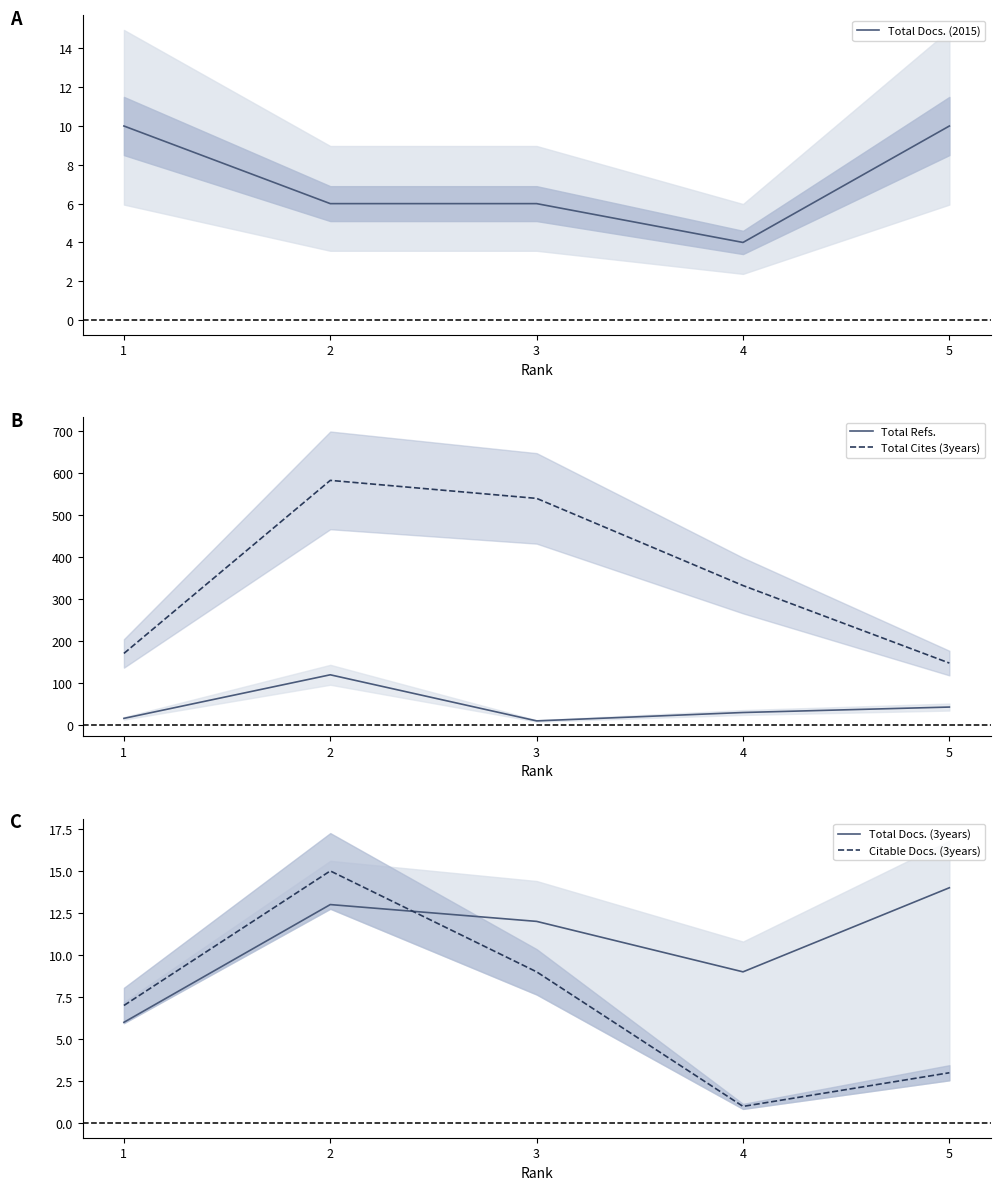

Which category has the lowest value in the Total Refs. series?

3